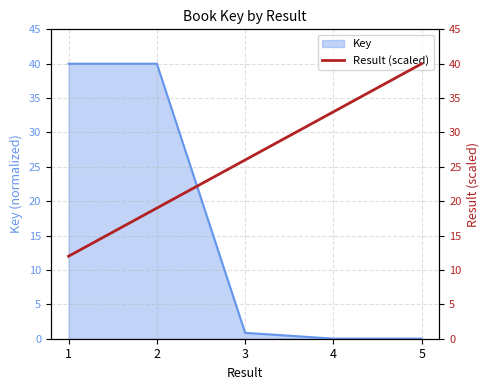

At which label is the value closest to 26?

3